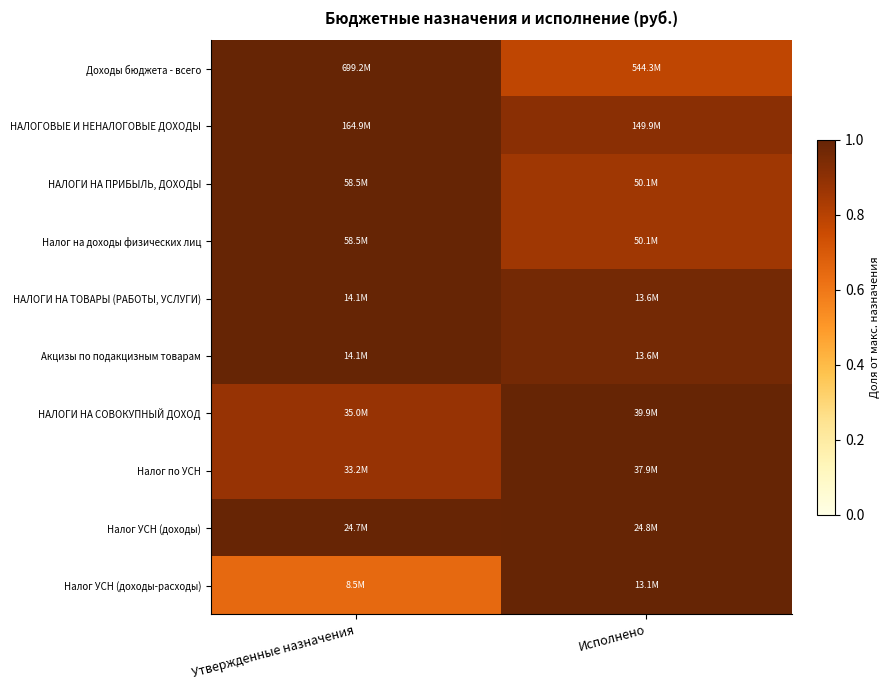

Count the number of categories in the chart.

2